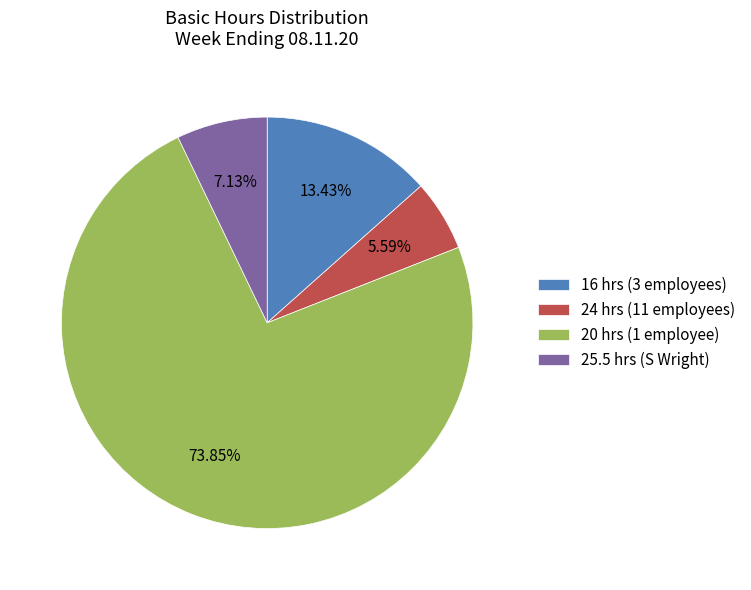

Which slice represents more than half of the pie?

20 hrs (1 employee)